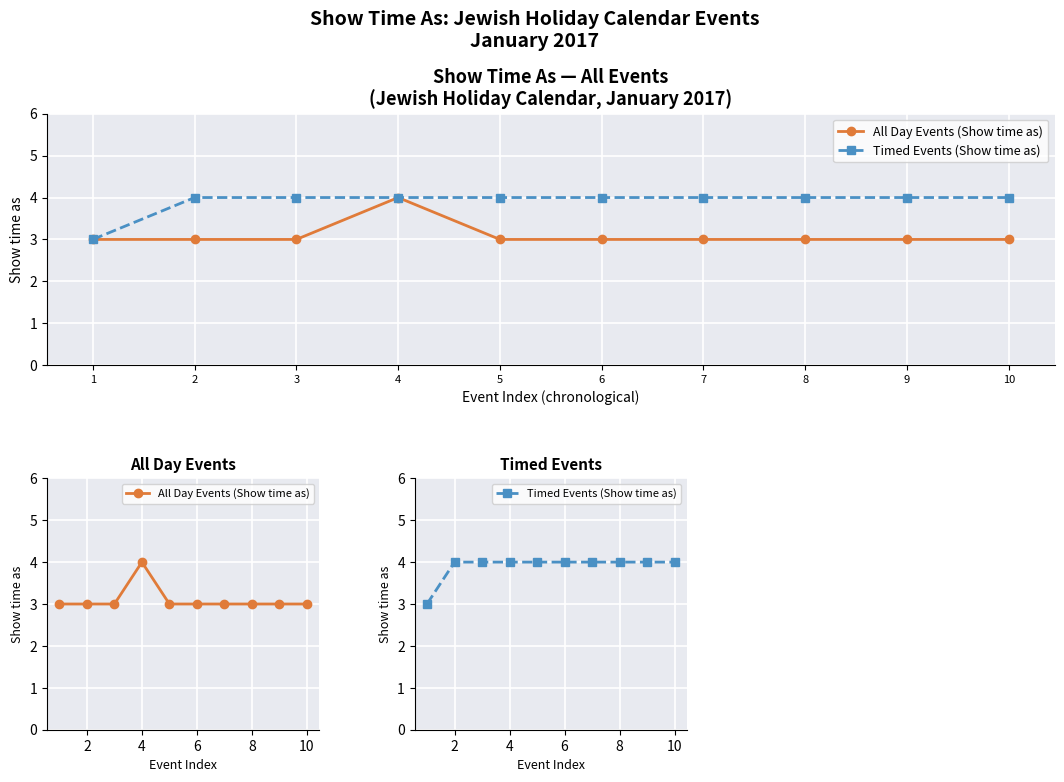

What is the value of the All Day Events (Show time as) point at the 10th from the left?

3